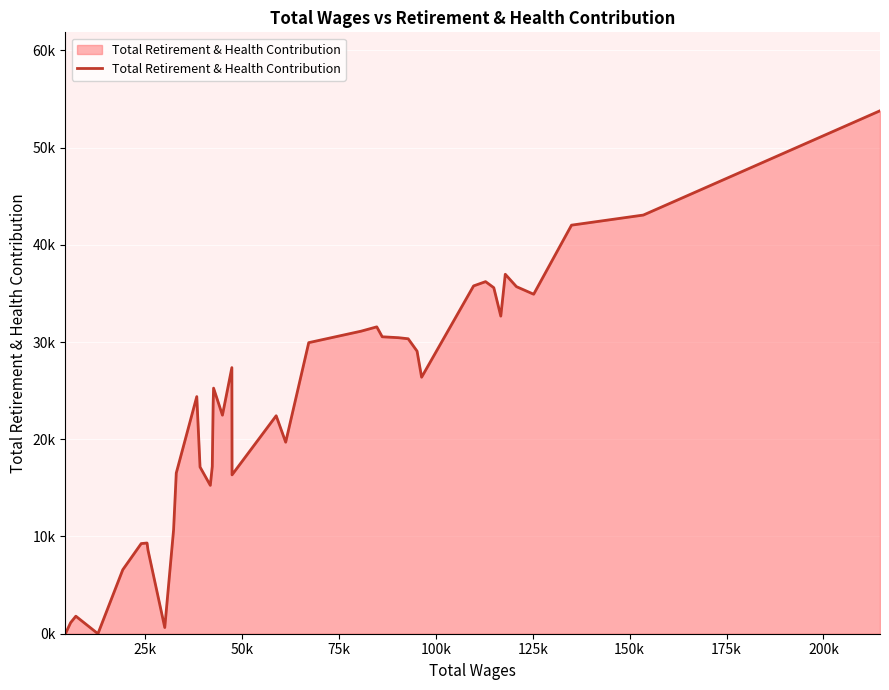

Does the chart display data point markers on the line(s)?

No